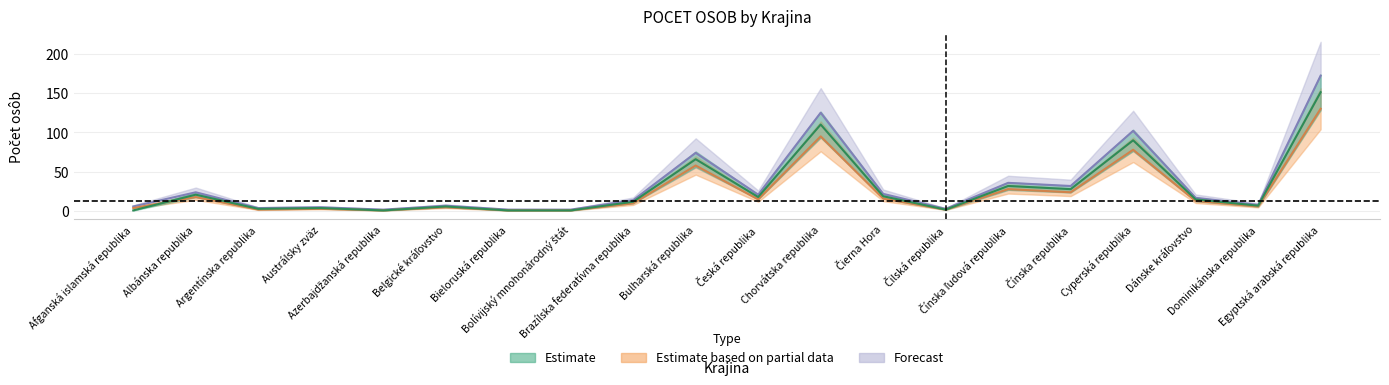

Reading left to right, extract all data points from this chart.

Estimate: 1	21	3	4	1	6	1	1	12	66	18	110	19	2	32	28	90	15	7	151
Estimate based on partial data: 4	18	2	3	1	5	1	1	10	58	15	95	16	2	28	24	78	13	6	130
Forecast: 6	24	4	5	2	7	2	2	14	74	21	125	22	3	36	32	102	17	8	172